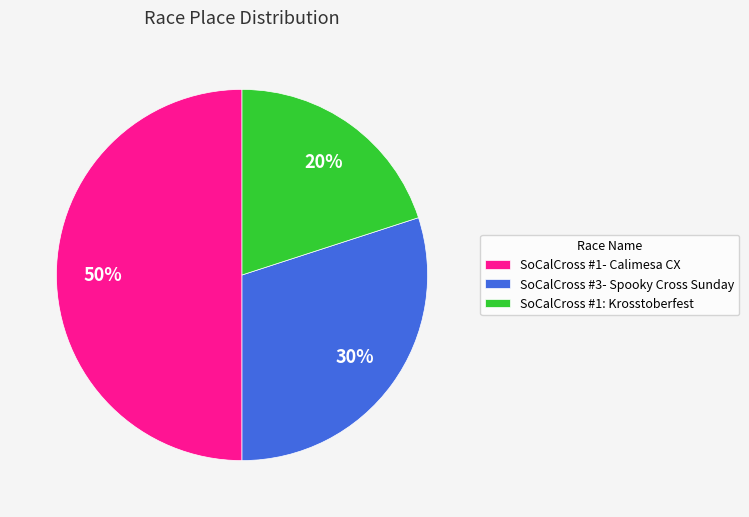

Is the sum of SoCalCross #1- Calimesa CX and SoCalCross #3- Spooky Cross Sunday greater than half?

Yes